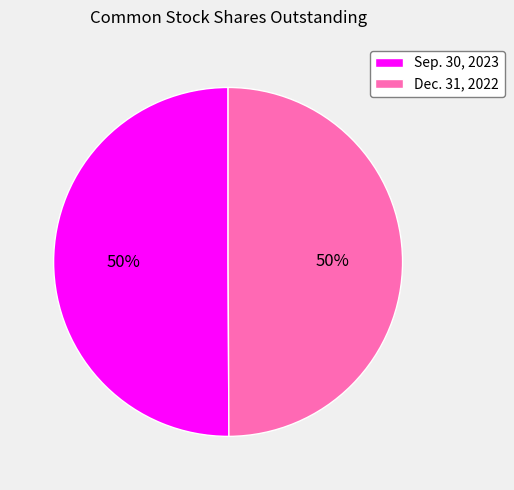

Is it true that Dec. 31, 2022 is 38% of the pie?

False